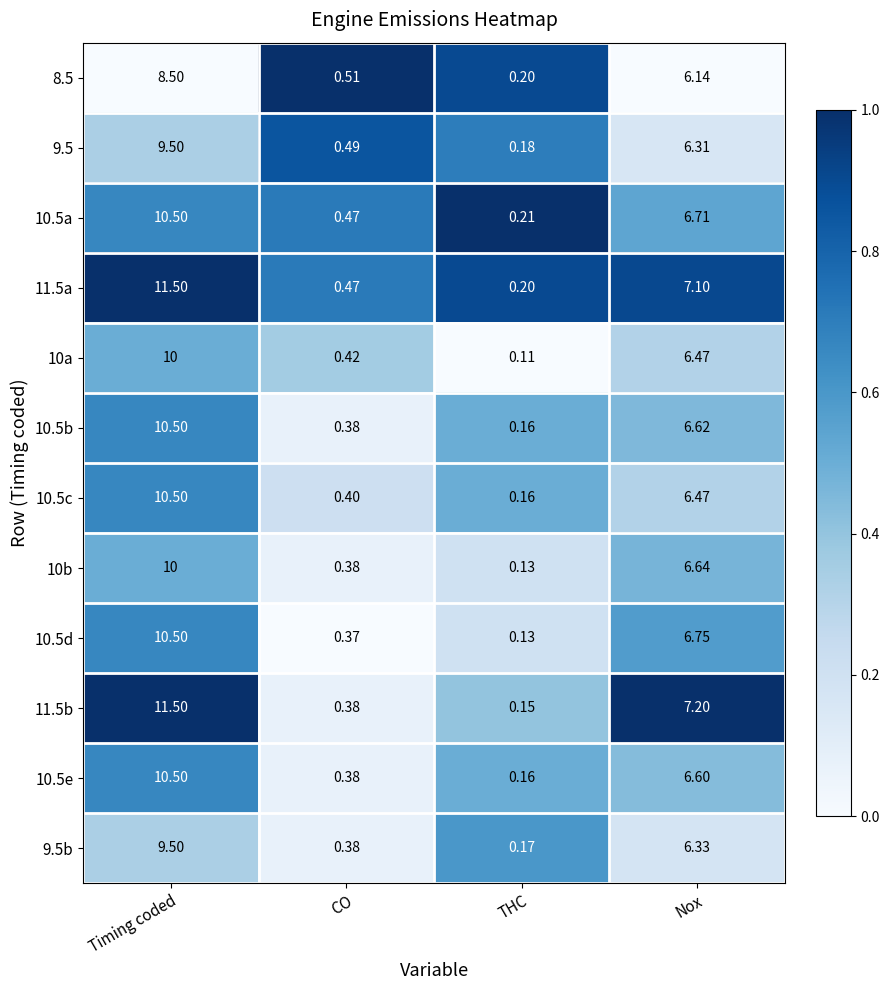

List the labels in order of 8.5 value, largest first.

Timing coded, Nox, CO, THC